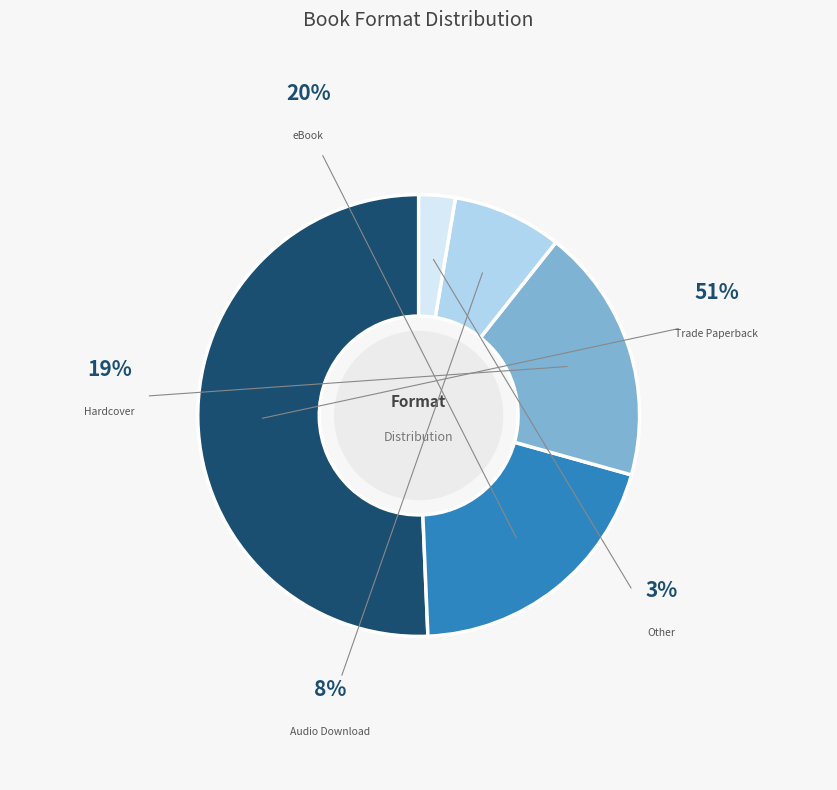

True or false: Trade Paperback accounts for 51% of the total.

True